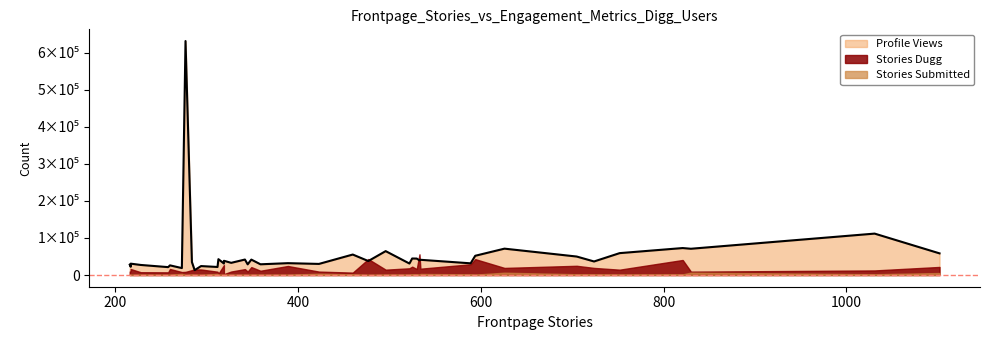

What is the value of the Stories Submitted point at the 40th from the left?

1348